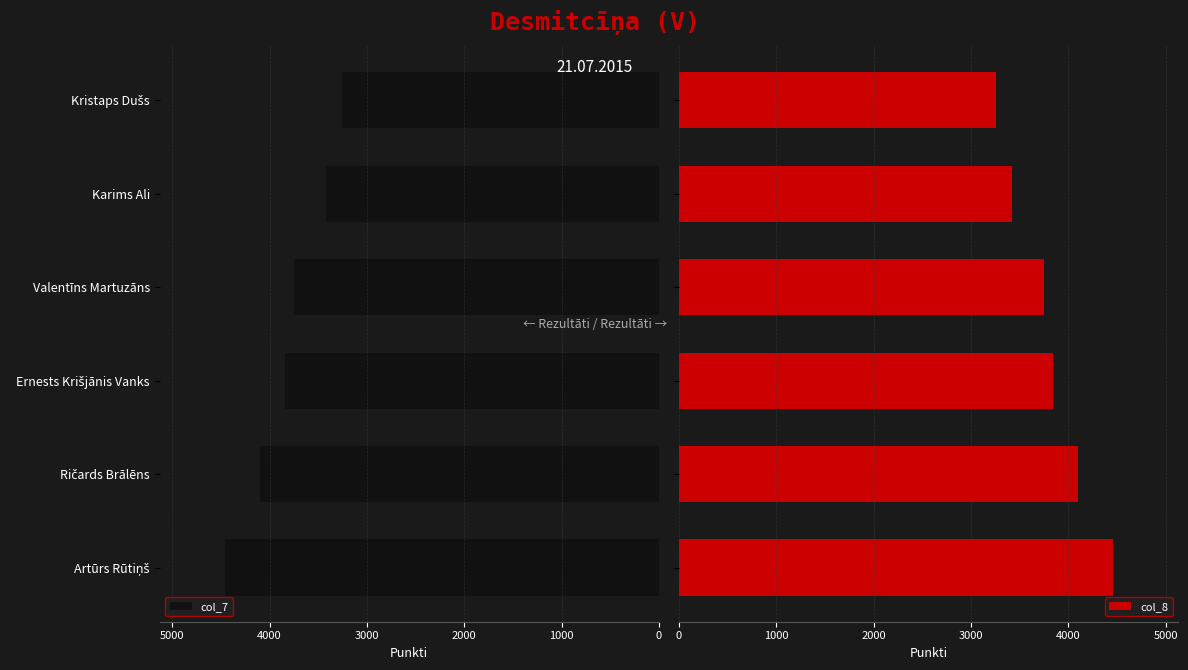

Reading left to right, transcribe all the data shown in this chart.

col_7: 4460	4102	3843	3750	3419	3257
col_8: 4460	4102	3843	3750	3419	3257